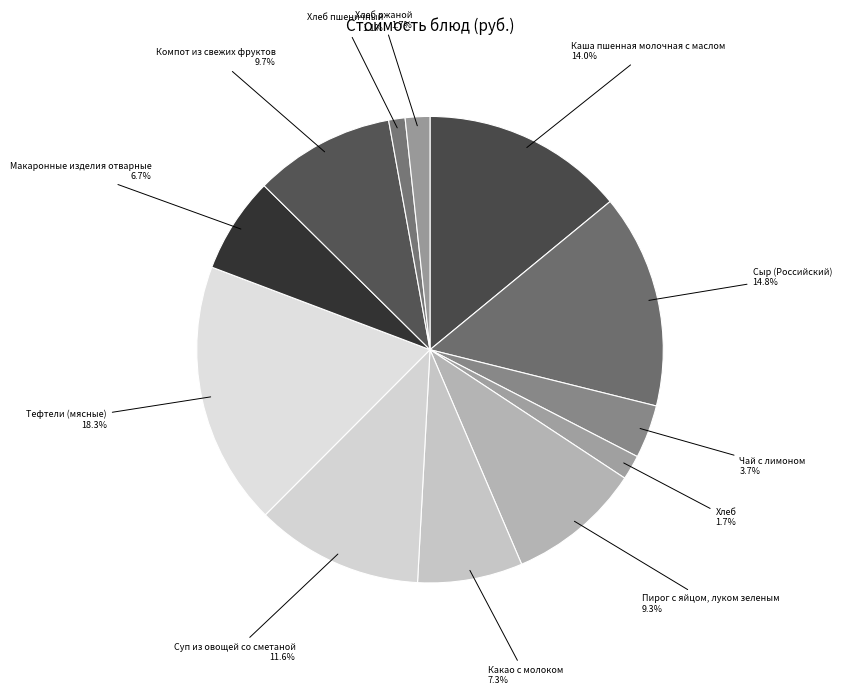

What is the largest slice in the pie chart?

Тефтели (мясные)